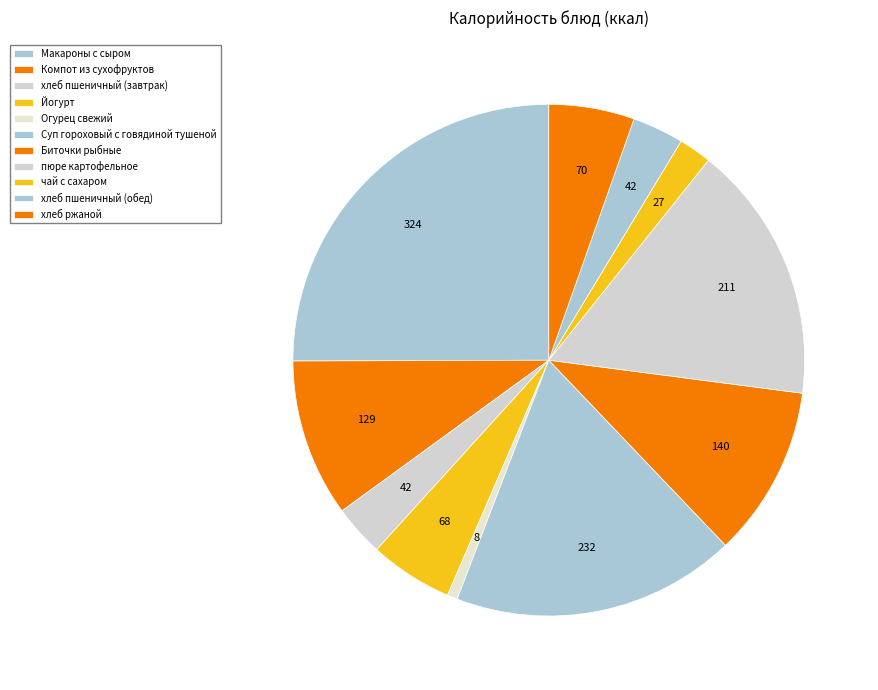

What is the largest slice in the pie chart?

Макароны с сыром